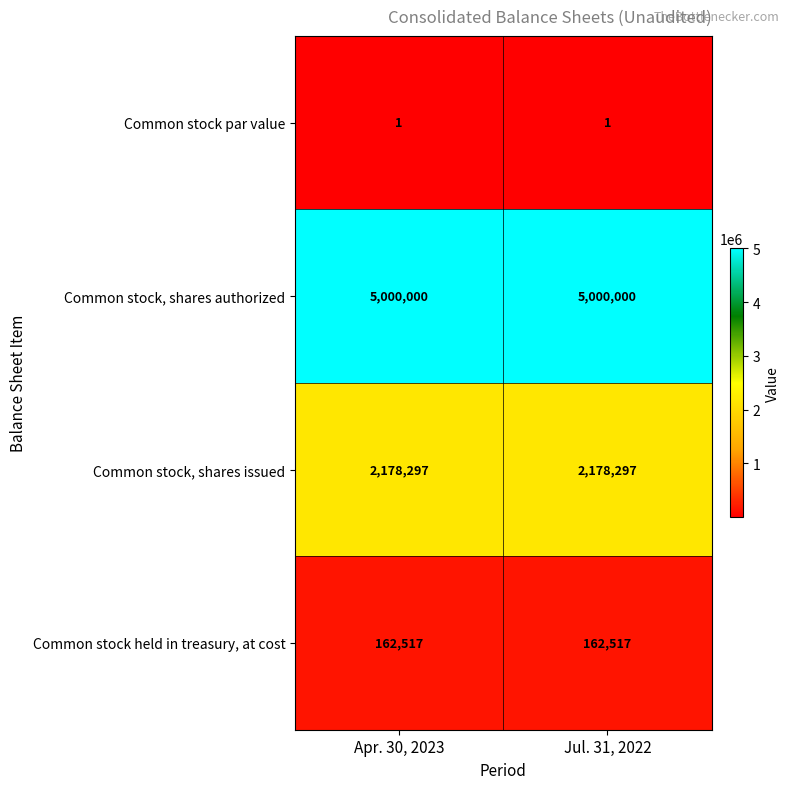

What is the difference between the highest and lowest values at Jul. 31, 2022?

4999999